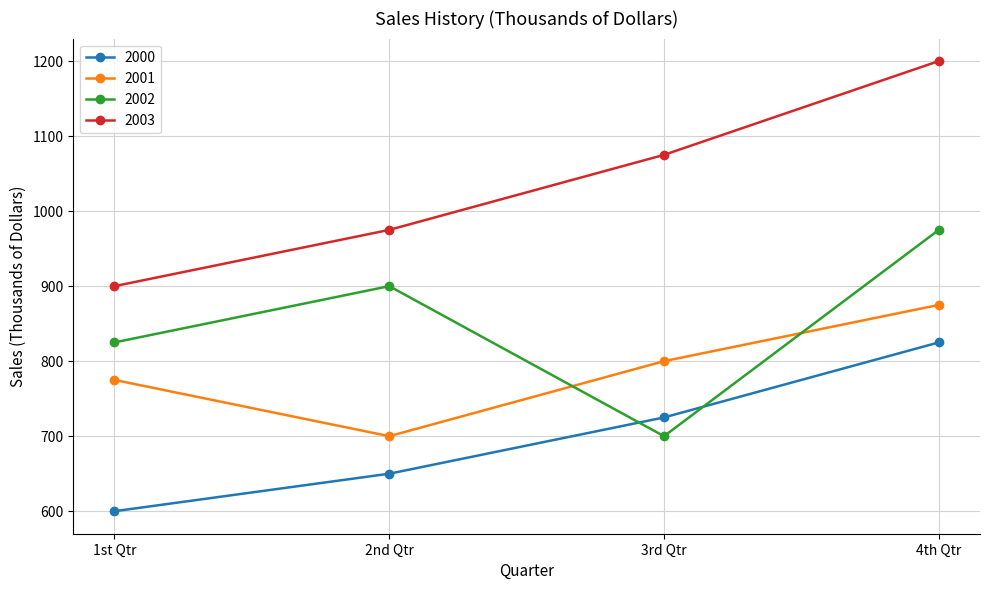

True or false: 2003 and 2000 intersect in this chart.

False